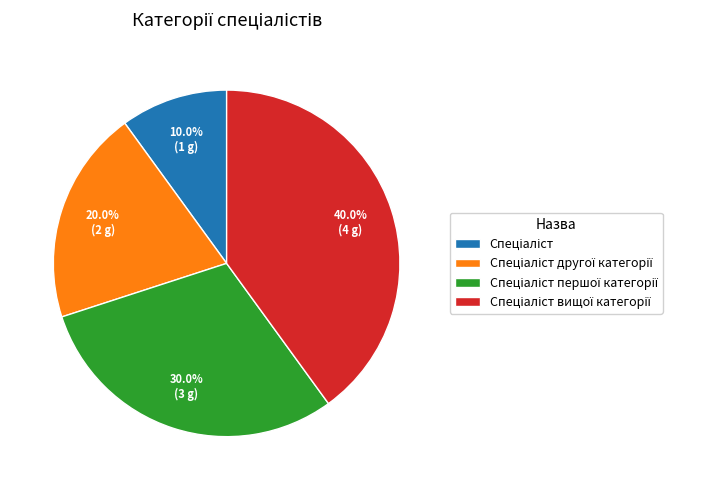

Is there a majority slice in this chart?

No